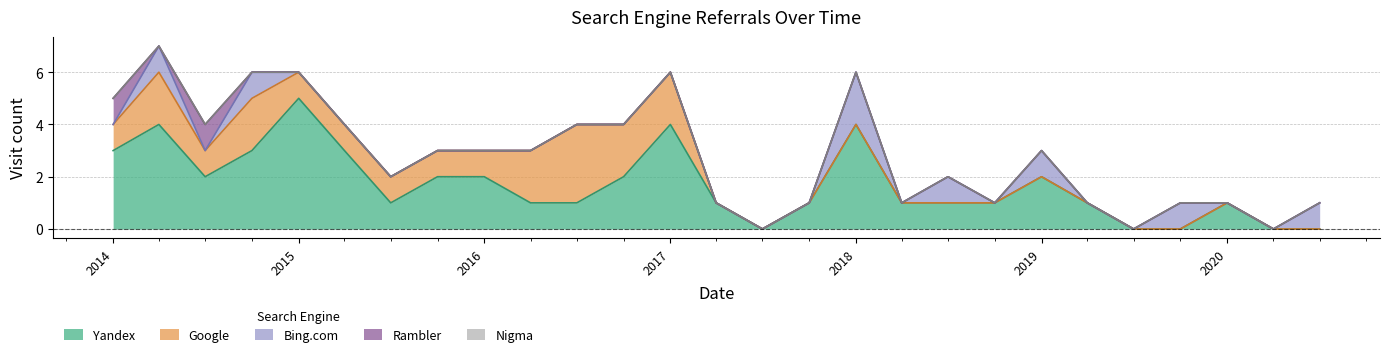

Which series has the largest range (max minus min)?

Yandex